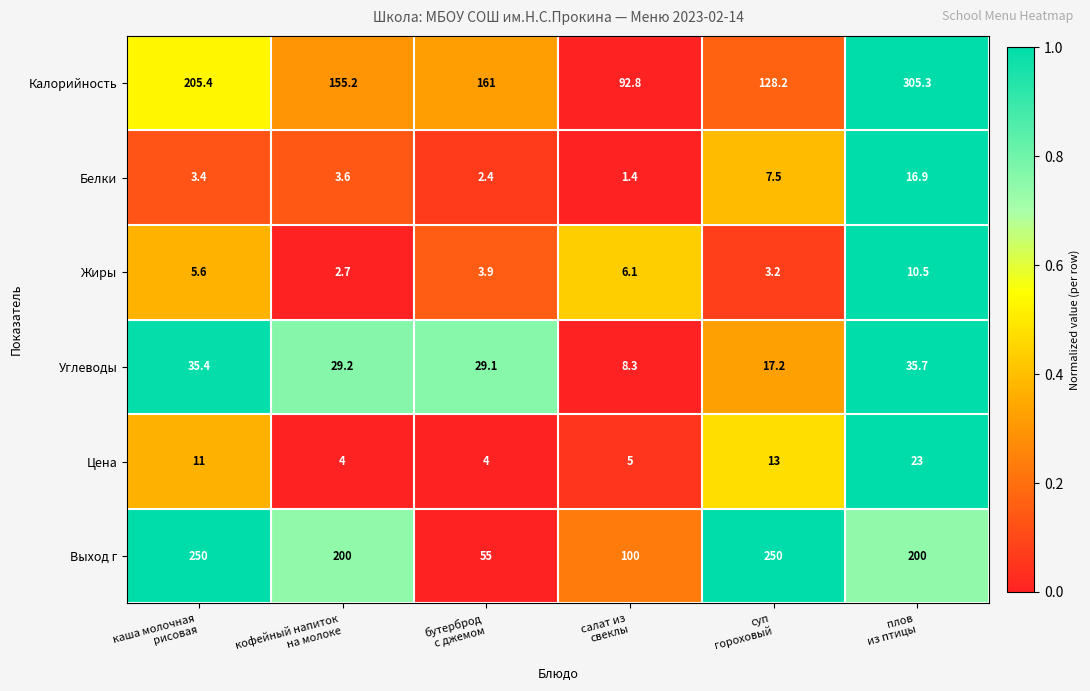

What is the sum of all Углеводы values?

154.9